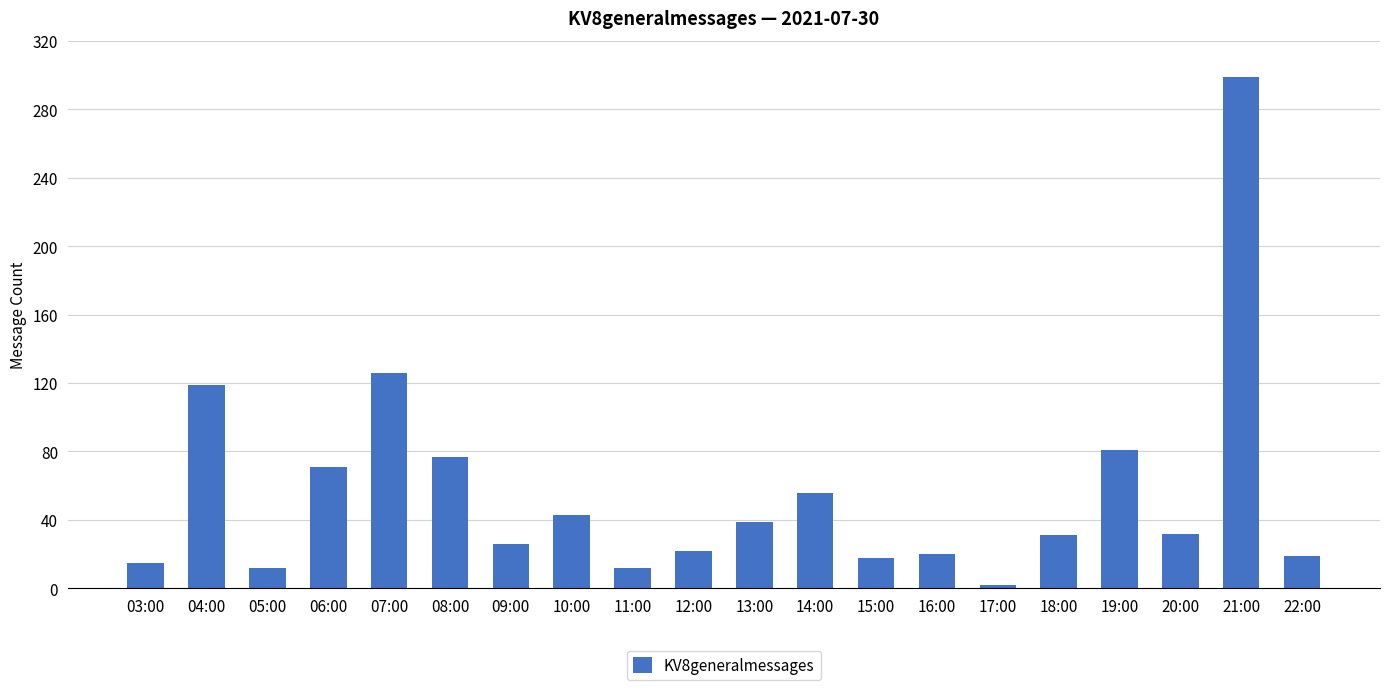

What is the label of the 7th bar from the right?

16:00